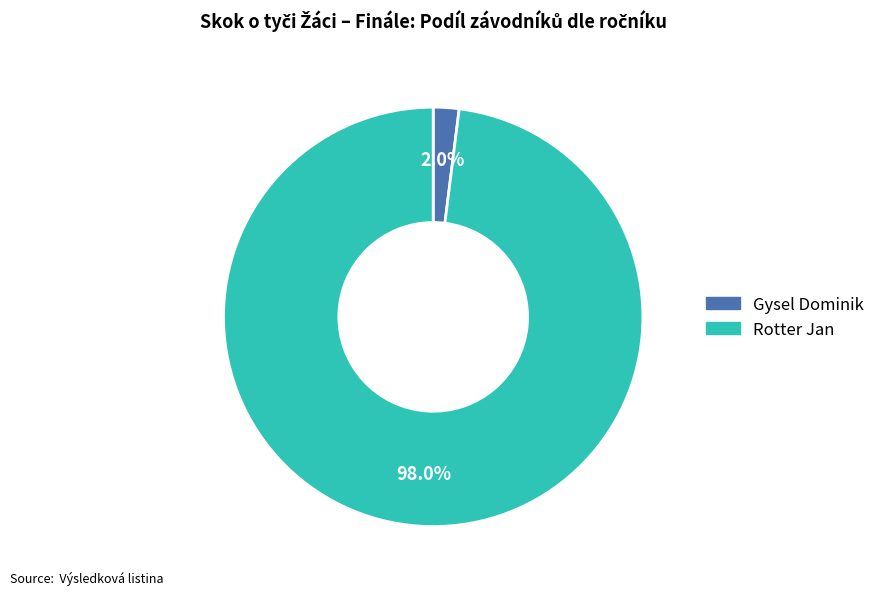

To the nearest percent, what is the difference between the largest and smallest slice percentages?

96%